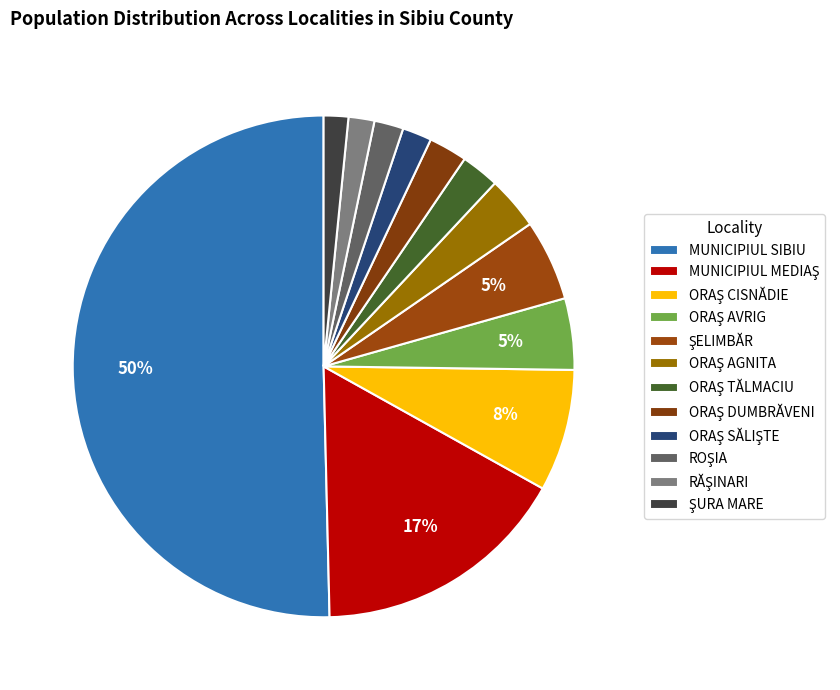

To the nearest percent, what percentage of the pie is ORAŞ SĂLIŞTE?

2%